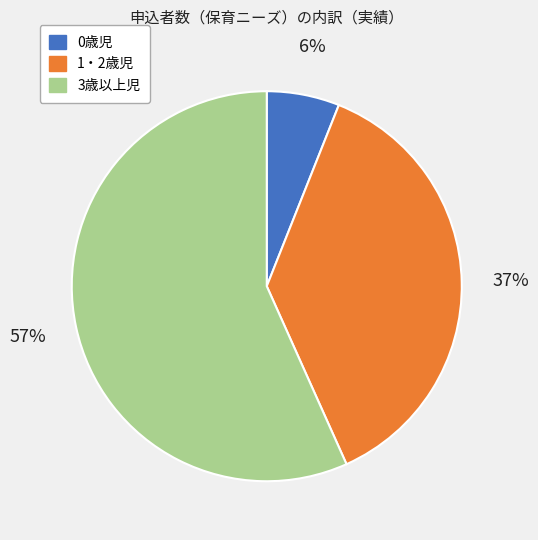

Rank the categories by value from lowest to highest.

0歳児, 1・2歳児, 3歳以上児